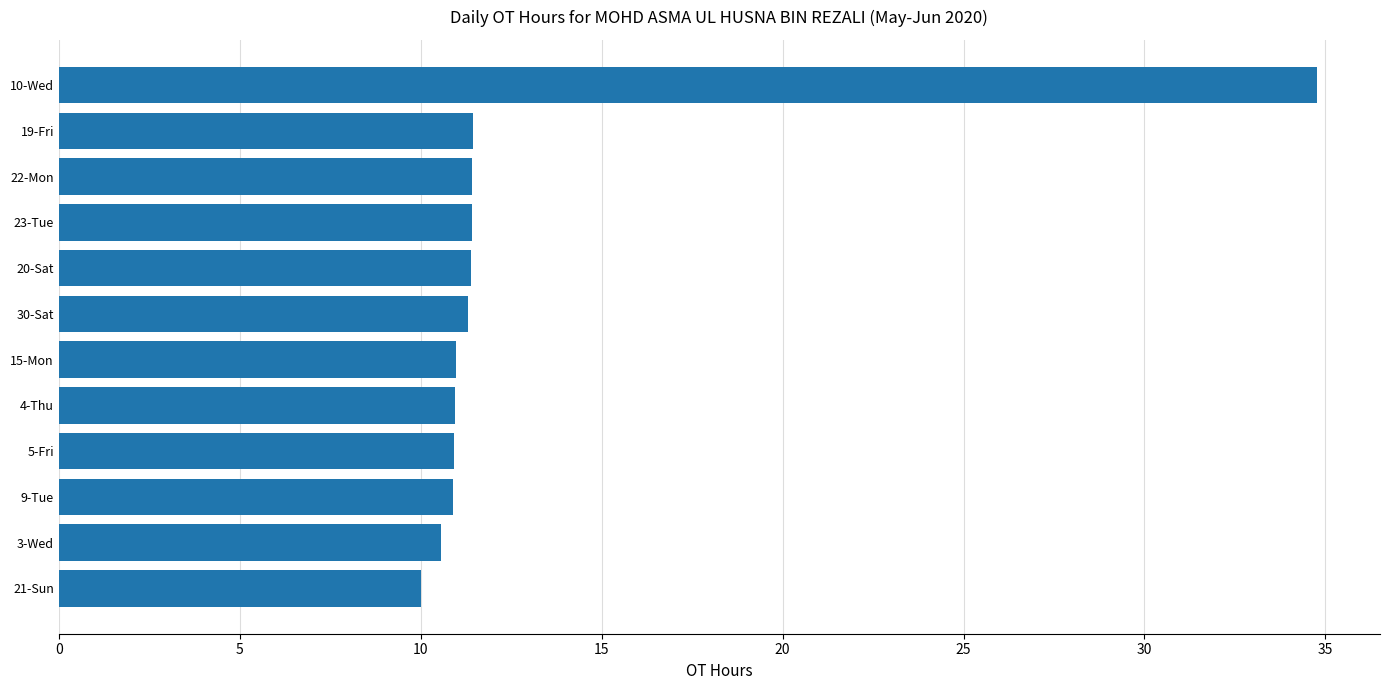

What is the average value?

13.0